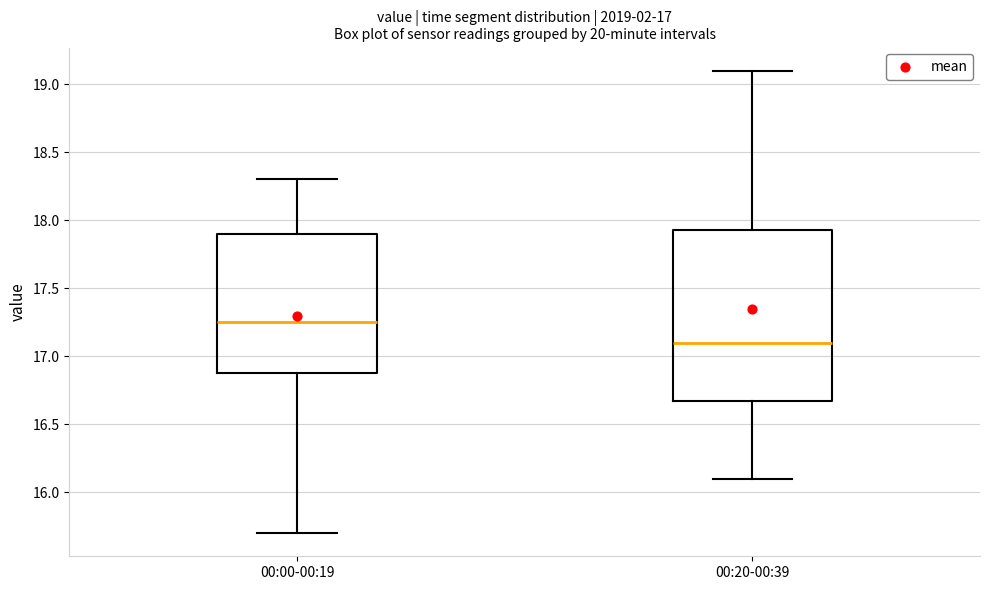

Where does the median line of the box for 00:20-00:39 sit on the y-axis? The values are not printed on the chart, so give them approximately, as read against the axis.

17.10